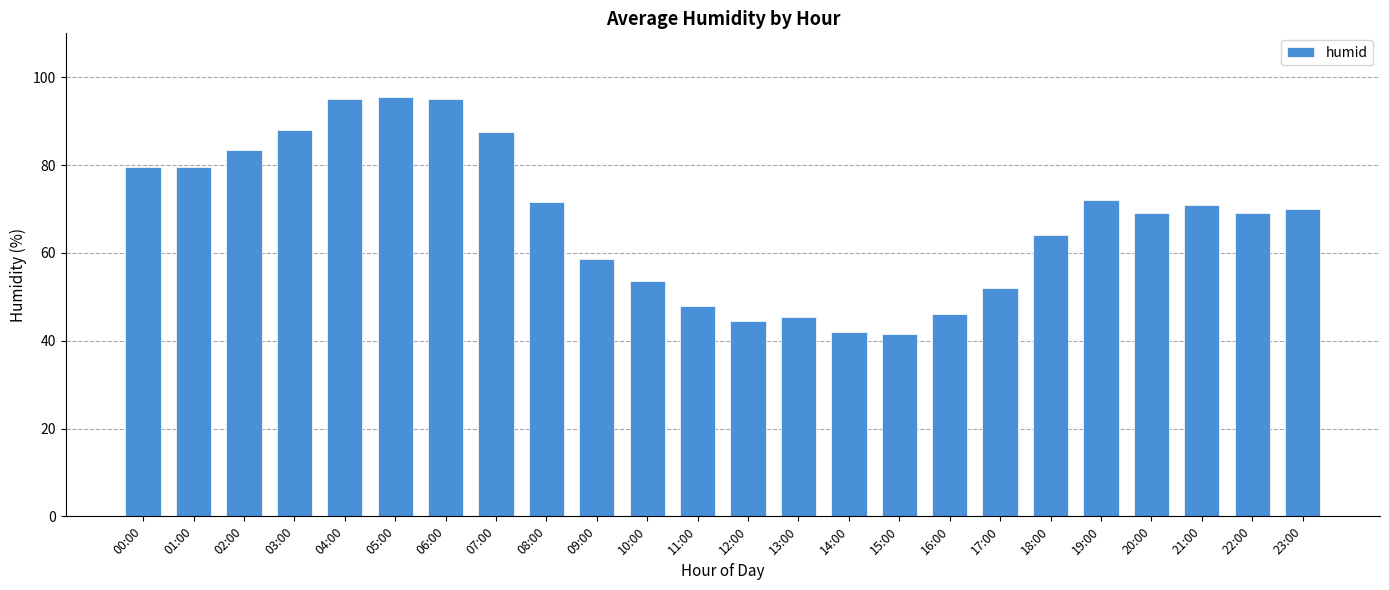

The value at 00:00 is 79.5. True or false?

True